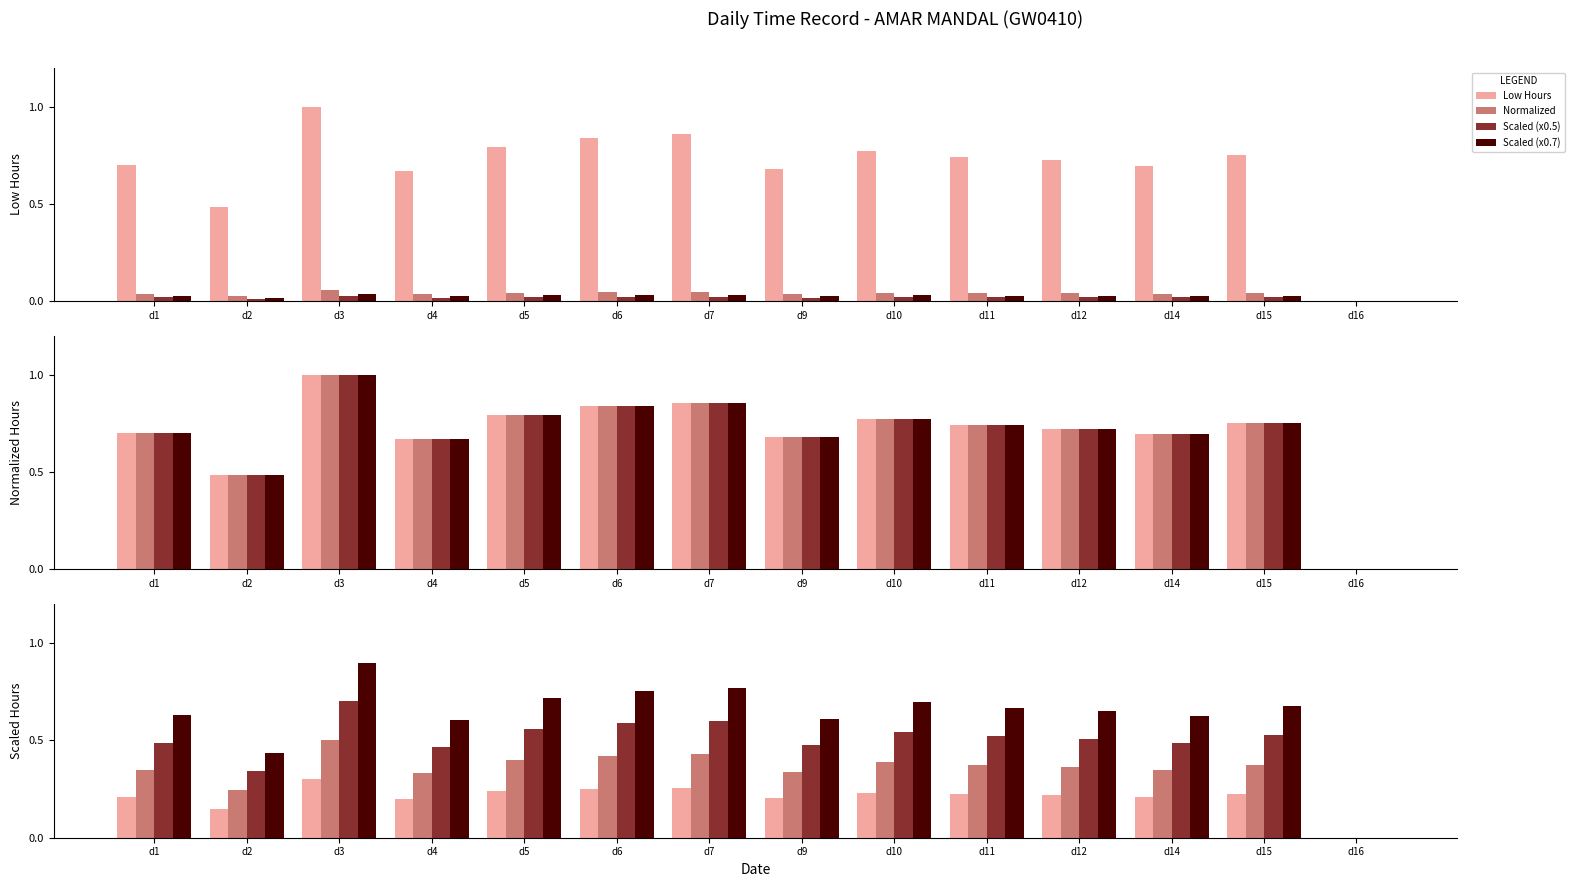

What is the value of the Scaled (x0.5) bar at the 11th from the left?

0.5